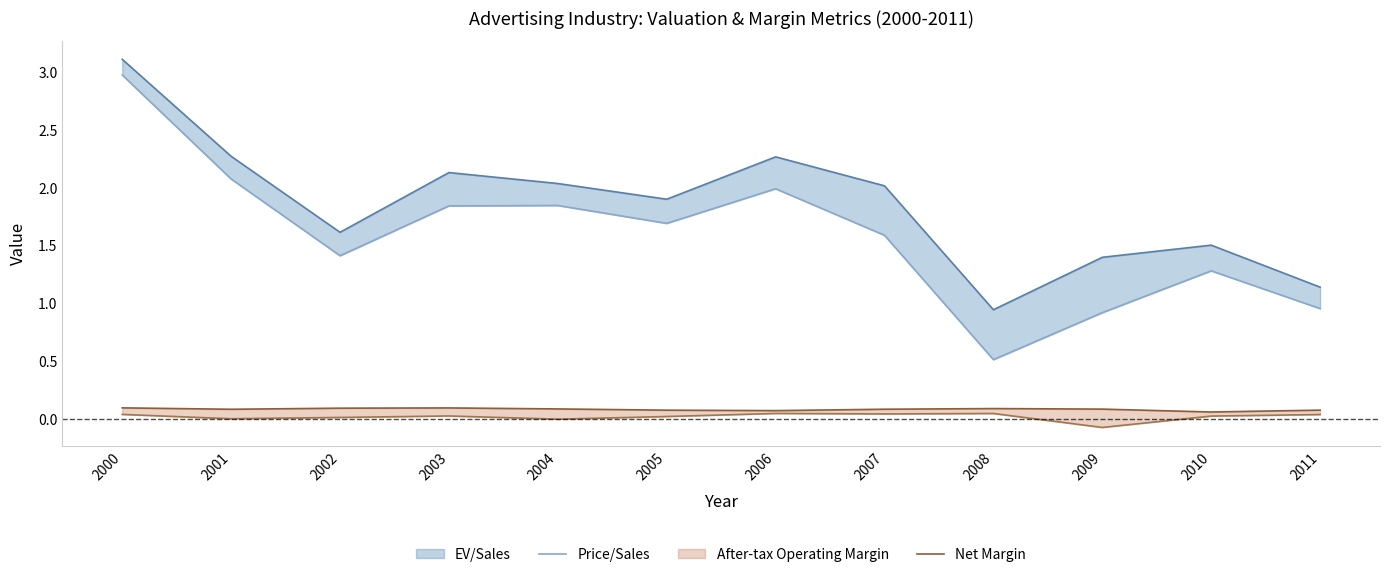

True or false: Price/Sales and Net Margin intersect in this chart.

False